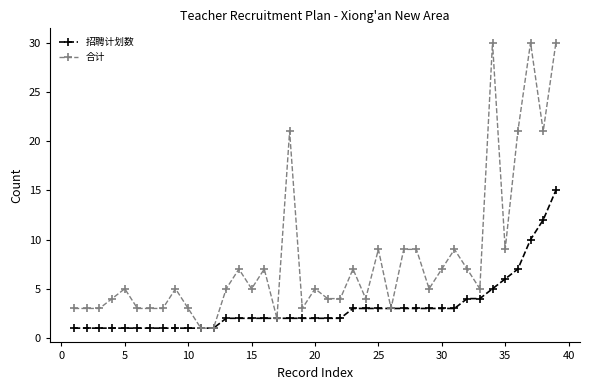

Count the number of data series in this chart.

2